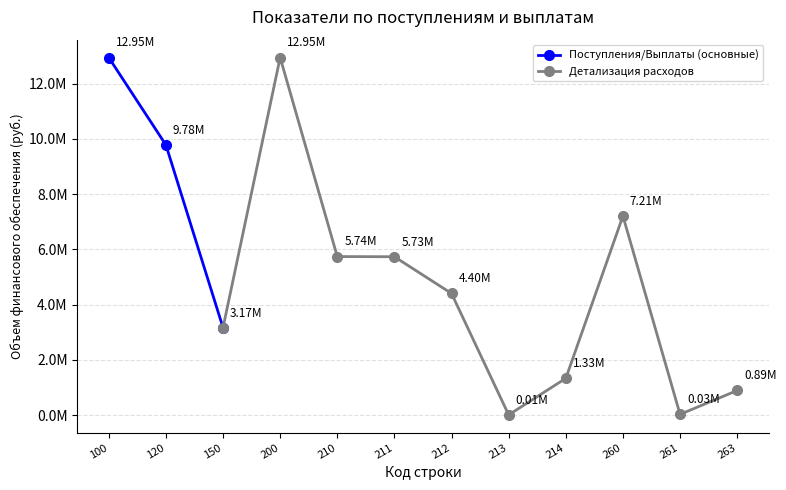

Does the chart display data point markers on the line(s)?

Yes